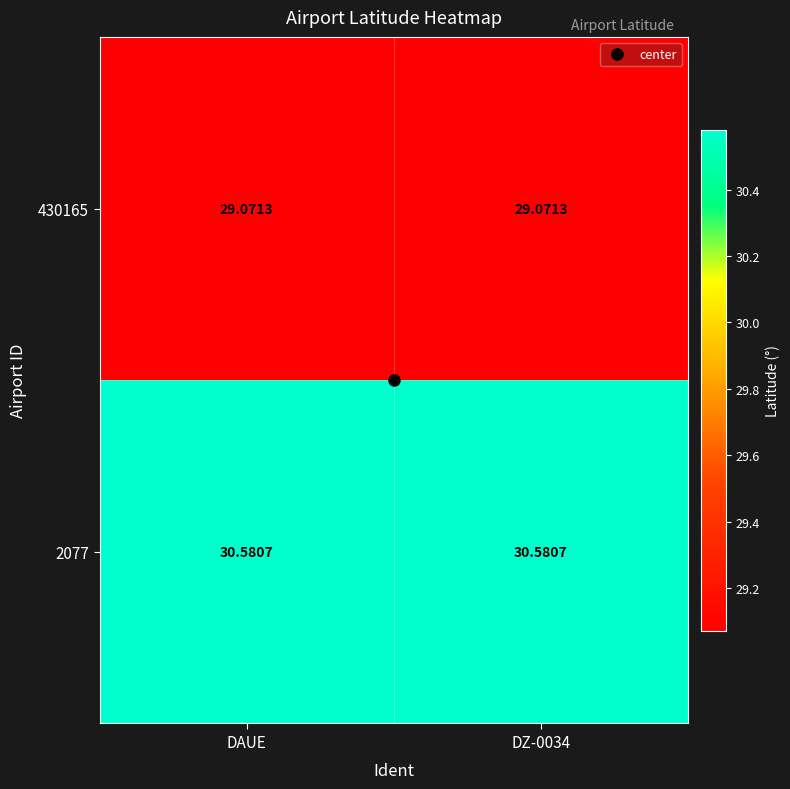

Rank the series by their maximum value, from highest to lowest.

2077, 430165